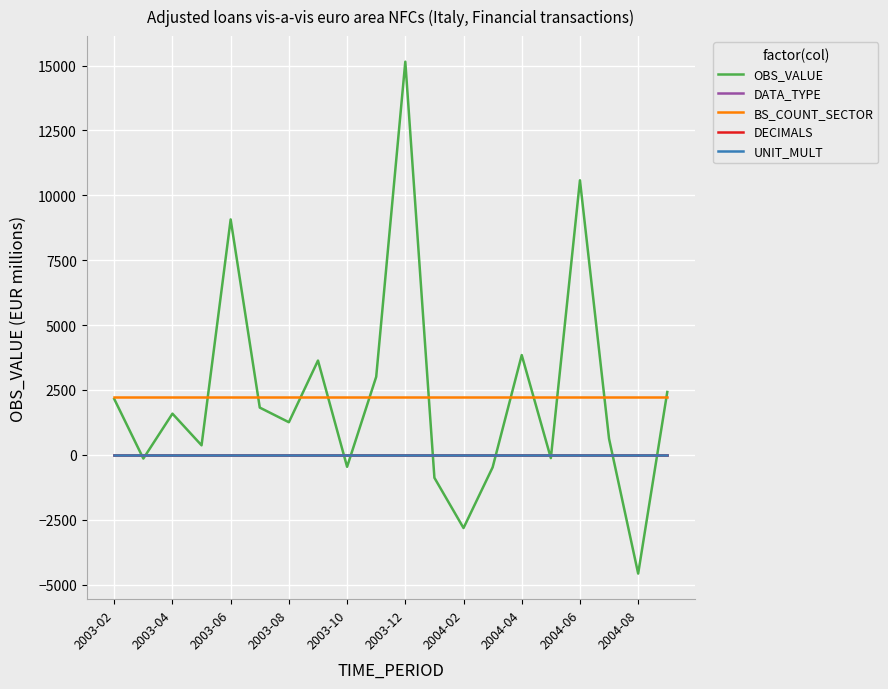

Which series has the largest range (max minus min)?

OBS_VALUE